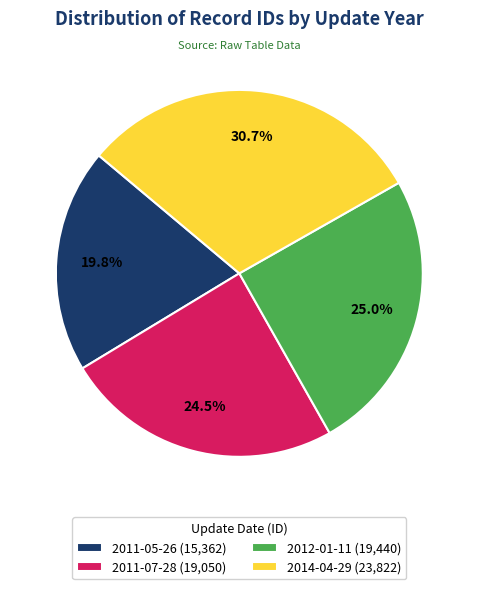

How many segments does this pie chart have?

4